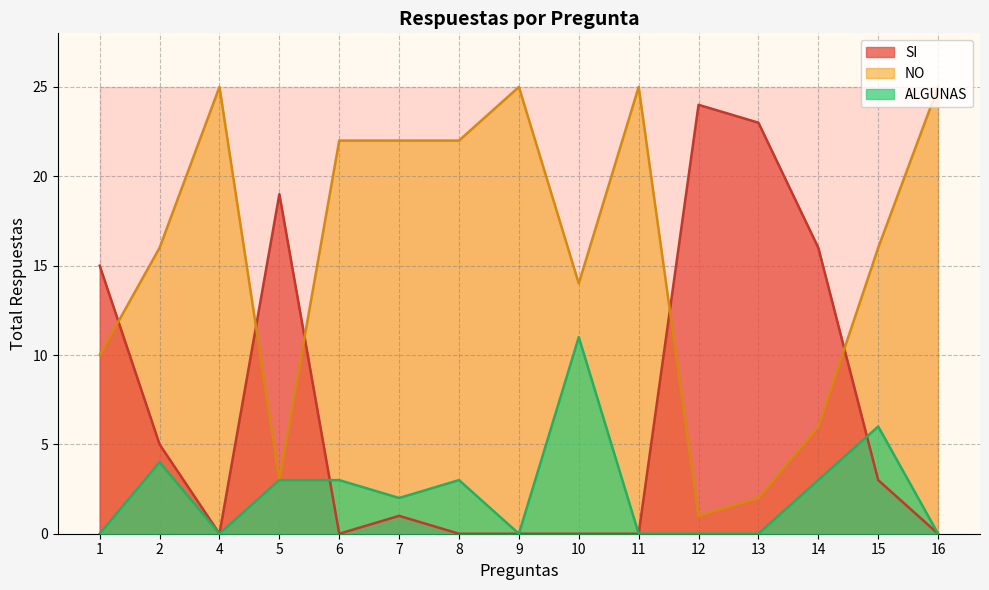

In NO, how many points are lower than both neighbors (excluding endpoints)?

3